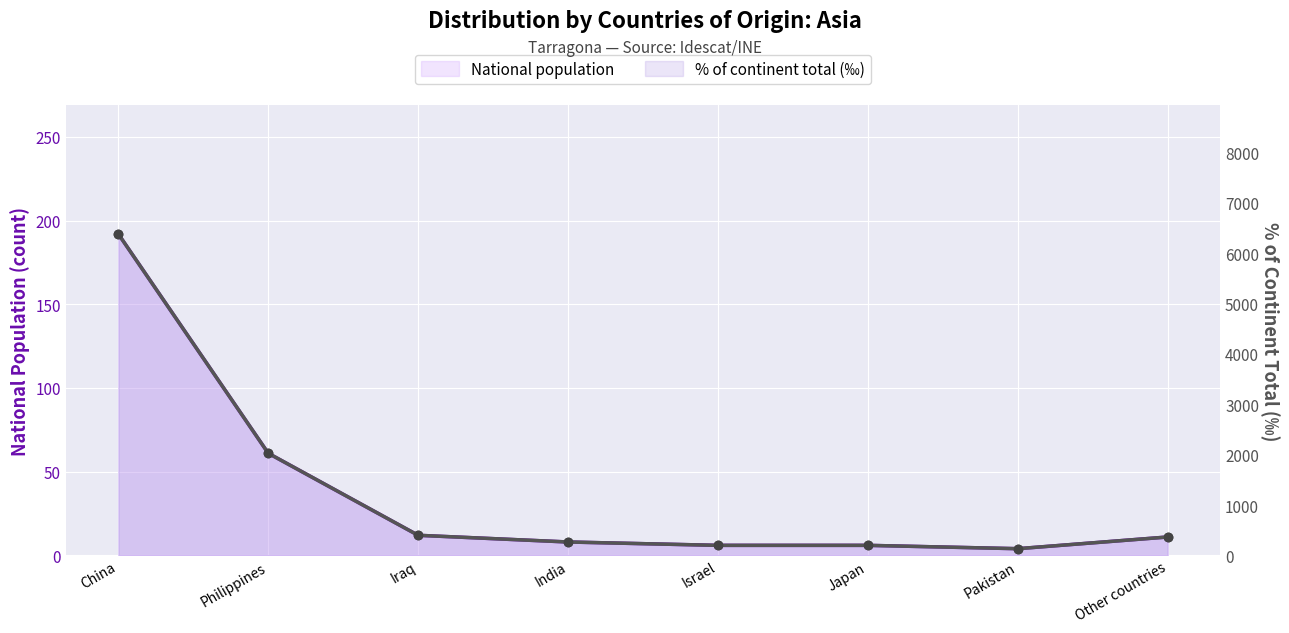

At how many categories does at least one series exceed 4819?

1